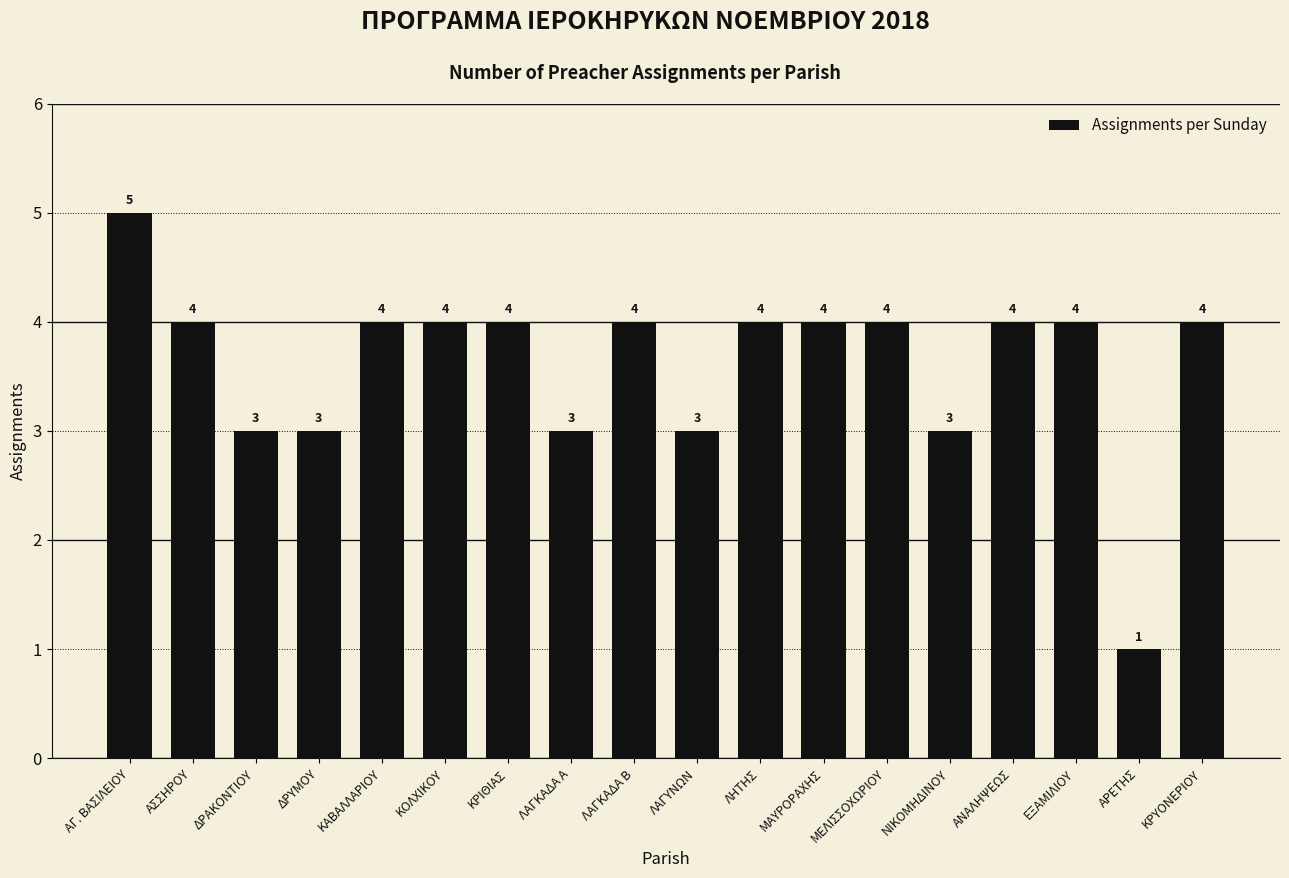

Which category has the highest value across all series?

ΑΓ. ΒΑΣΙΛΕΙΟΥ